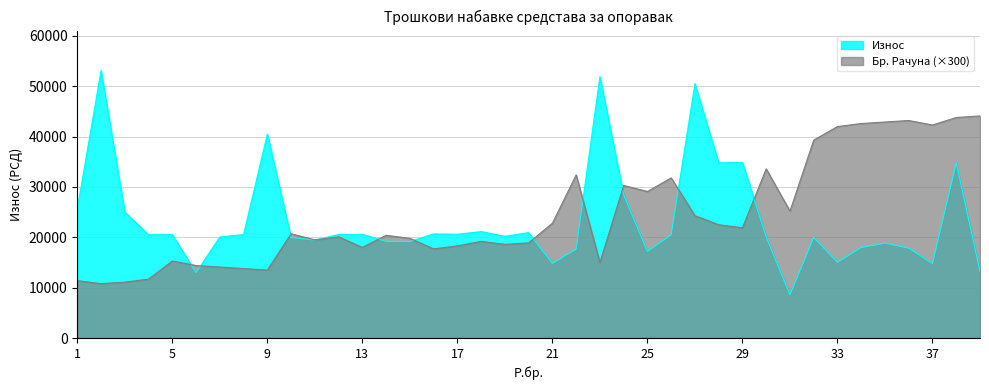

Count the number of categories in the chart.

39